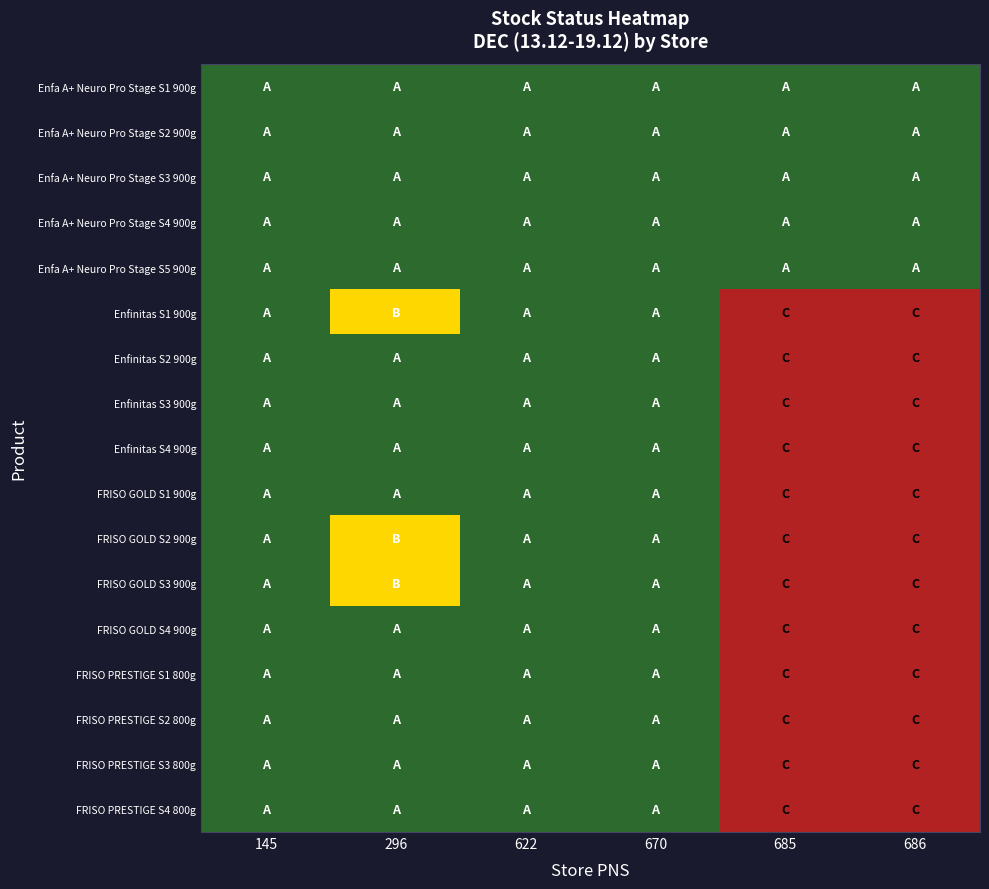

Reading left to right, list all the values displayed in this chart.

Enfa A+ Neuro Pro Stage S1 900g: 145=0	296=0	622=0	670=0	685=0	686=0
Enfa A+ Neuro Pro Stage S2 900g: 145=0	296=0	622=0	670=0	685=0	686=0
Enfa A+ Neuro Pro Stage S3 900g: 145=0	296=0	622=0	670=0	685=0	686=0
Enfa A+ Neuro Pro Stage S4 900g: 145=0	296=0	622=0	670=0	685=0	686=0
Enfa A+ Neuro Pro Stage S5 900g: 145=0	296=0	622=0	670=0	685=0	686=0
Enfinitas S1 900g: 145=0	296=1	622=0	670=0	685=2	686=2
Enfinitas S2 900g: 145=0	296=0	622=0	670=0	685=2	686=2
Enfinitas S3 900g: 145=0	296=0	622=0	670=0	685=2	686=2
Enfinitas S4 900g: 145=0	296=0	622=0	670=0	685=2	686=2
FRISO GOLD S1 900g: 145=0	296=0	622=0	670=0	685=2	686=2
FRISO GOLD S2 900g: 145=0	296=1	622=0	670=0	685=2	686=2
FRISO GOLD S3 900g: 145=0	296=1	622=0	670=0	685=2	686=2
FRISO GOLD S4 900g: 145=0	296=0	622=0	670=0	685=2	686=2
FRISO PRESTIGE S1 800g: 145=0	296=0	622=0	670=0	685=2	686=2
FRISO PRESTIGE S2 800g: 145=0	296=0	622=0	670=0	685=2	686=2
FRISO PRESTIGE S3 800g: 145=0	296=0	622=0	670=0	685=2	686=2
FRISO PRESTIGE S4 800g: 145=0	296=0	622=0	670=0	685=2	686=2